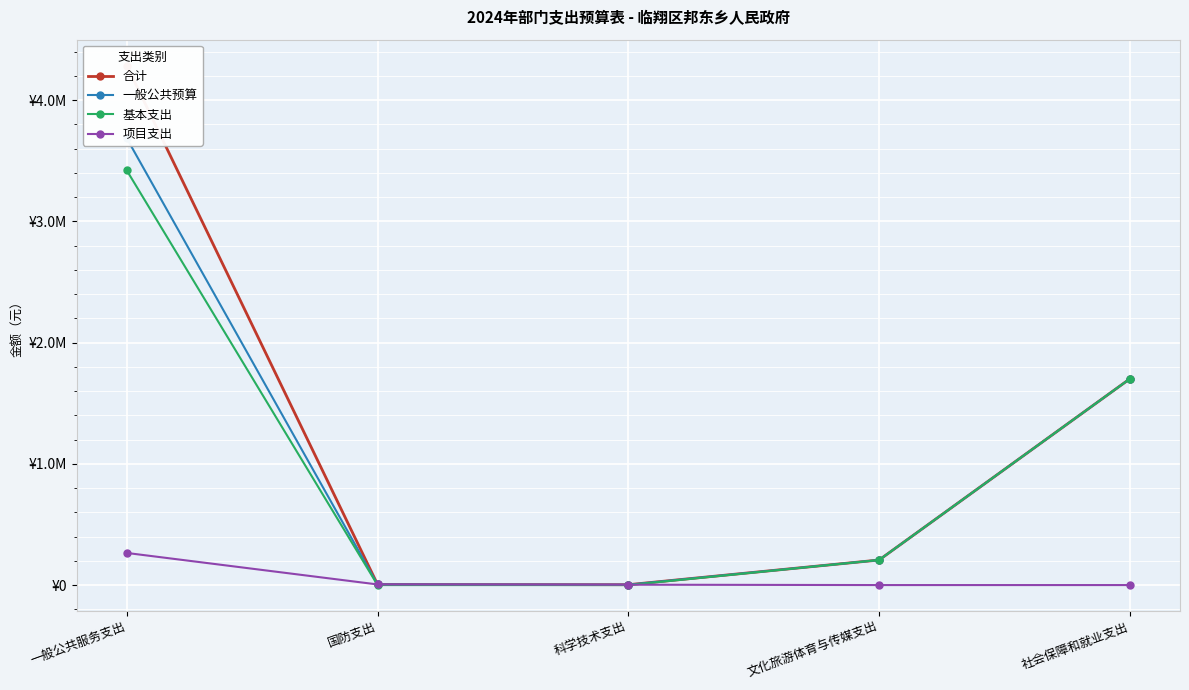

How many lines are shown in the chart?

4